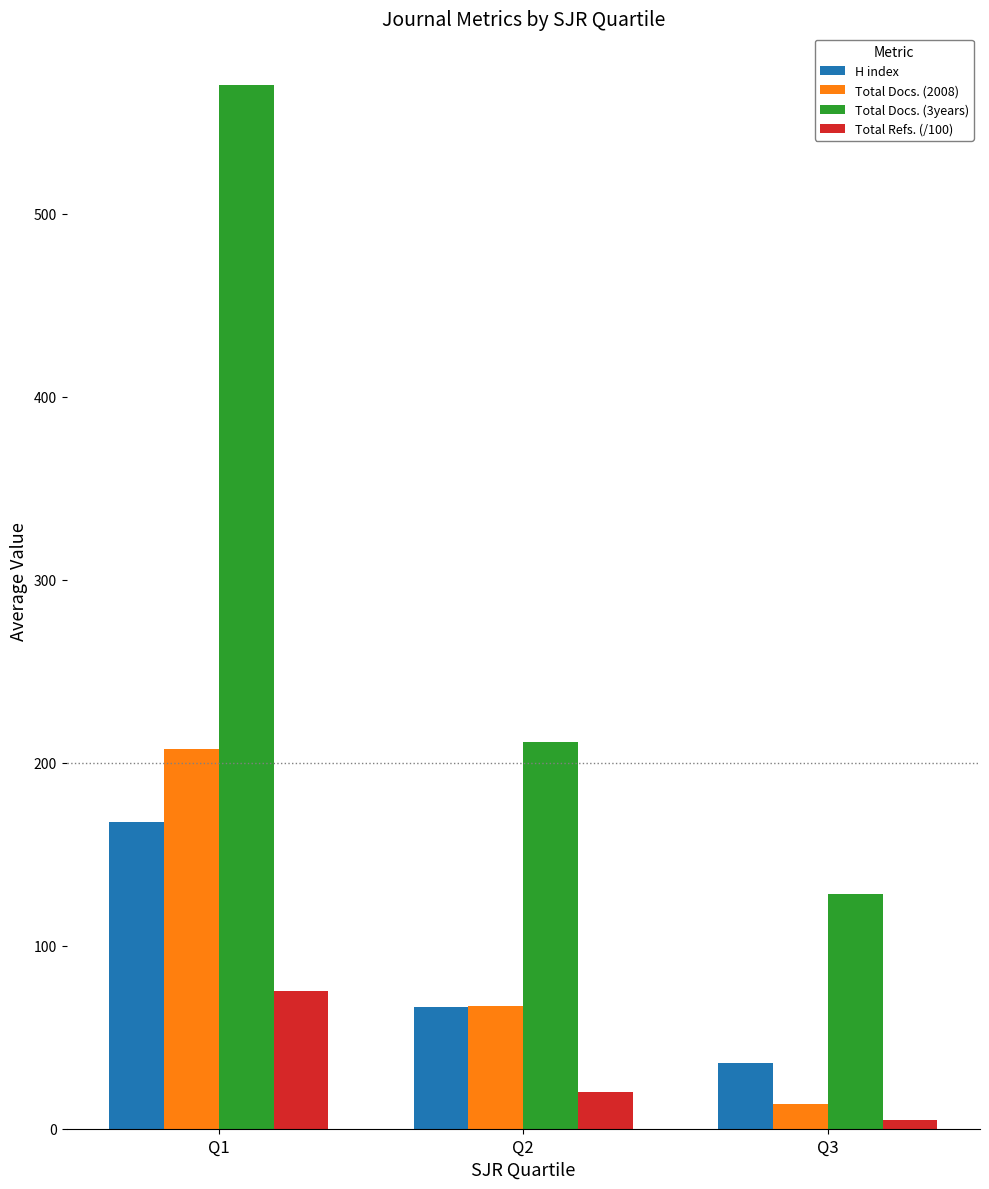

At which label does Total Docs. (2008) reach its minimum?

Q3